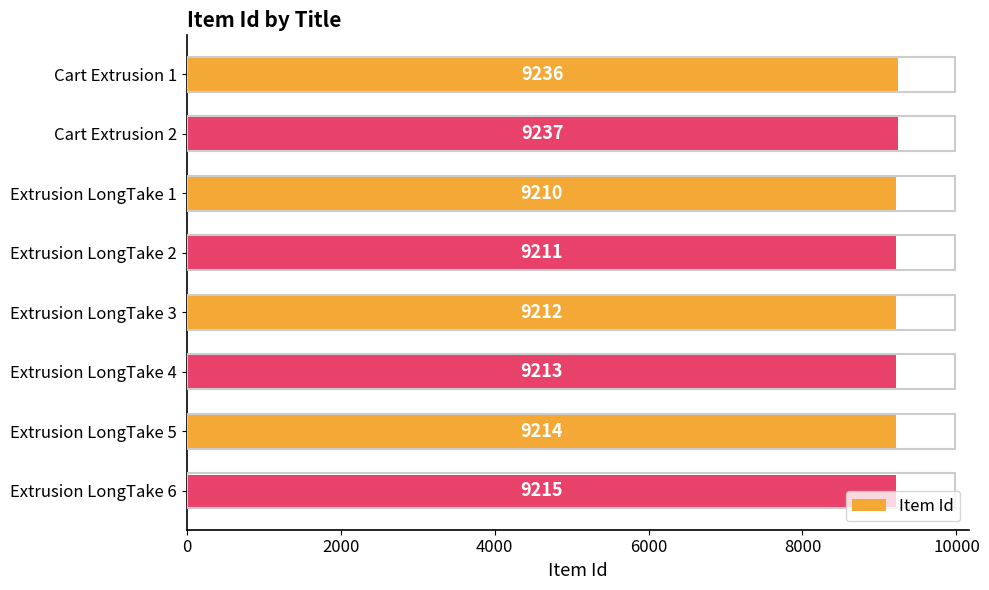

At which category does the chart reach its minimum across all series?

Extrusion LongTake 1